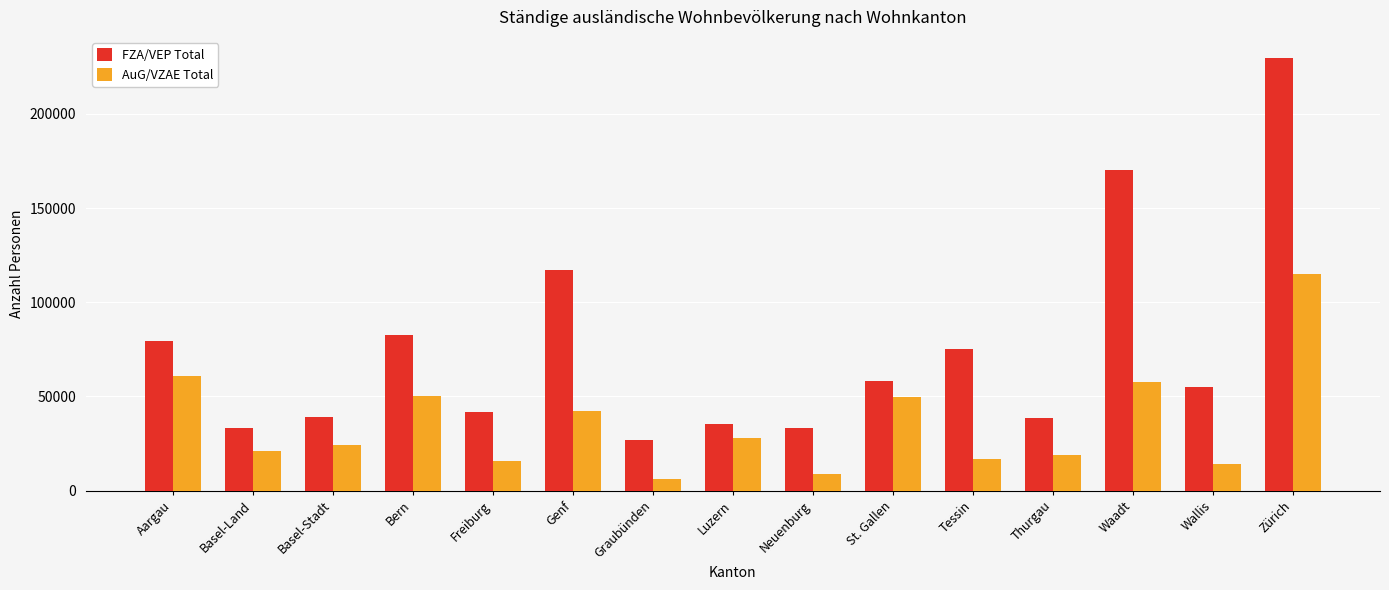

What is the minimum value shown in the chart?

6062